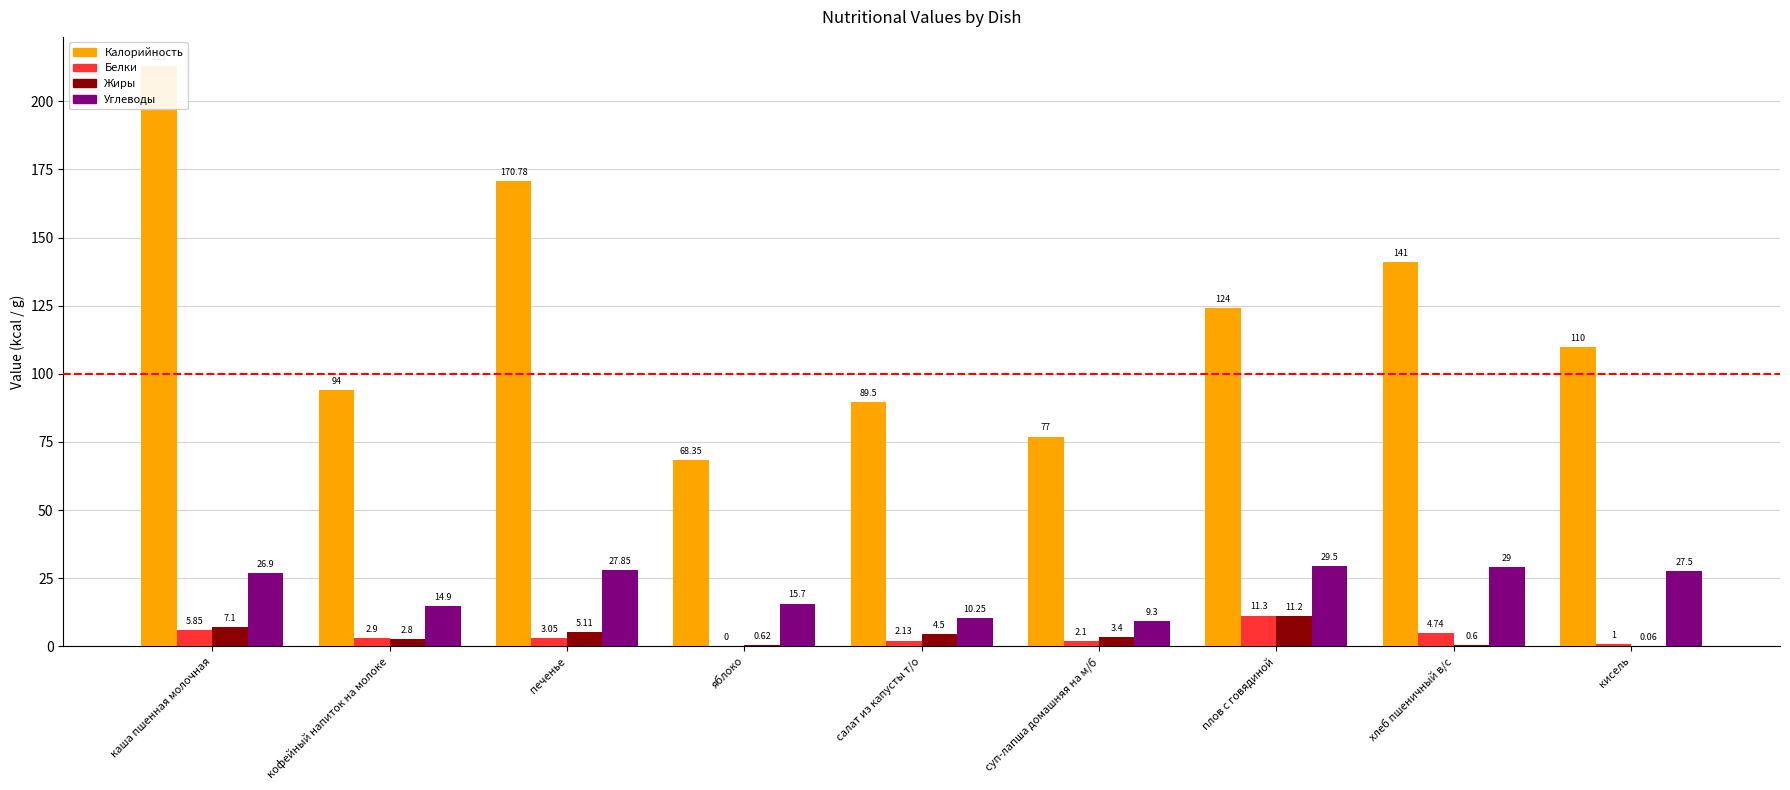

What are all the series names shown in the legend?

Калорийность, Белки, Жиры, Углеводы